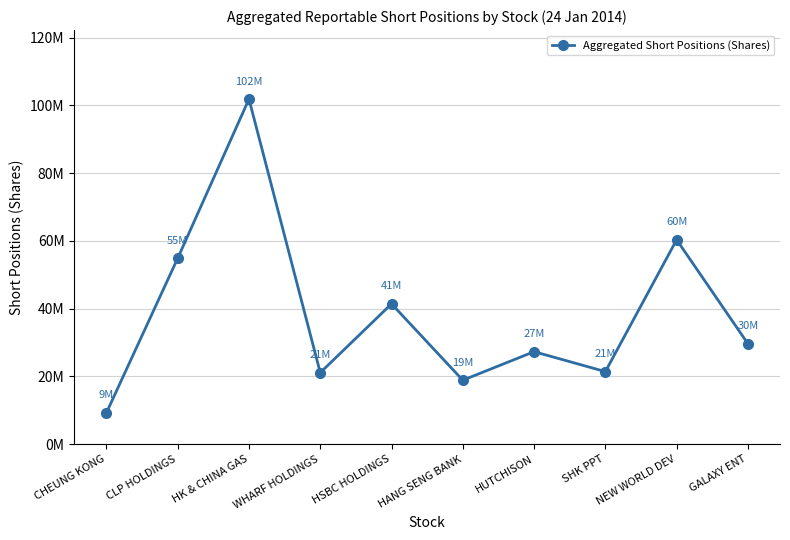

Does the chart have visible grid lines?

Yes